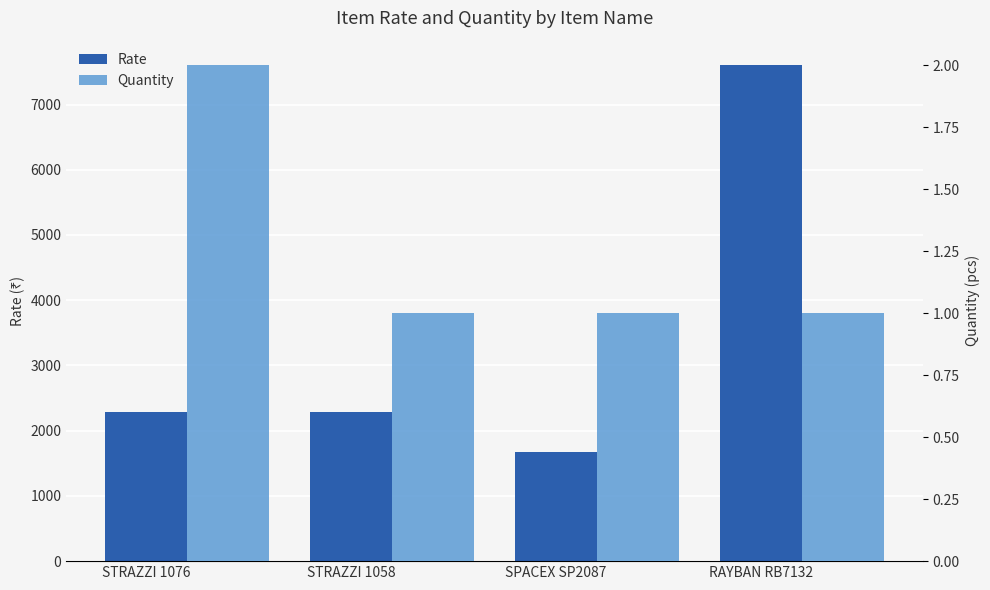

What is the total value across all series at RAYBAN RB7132?

7600